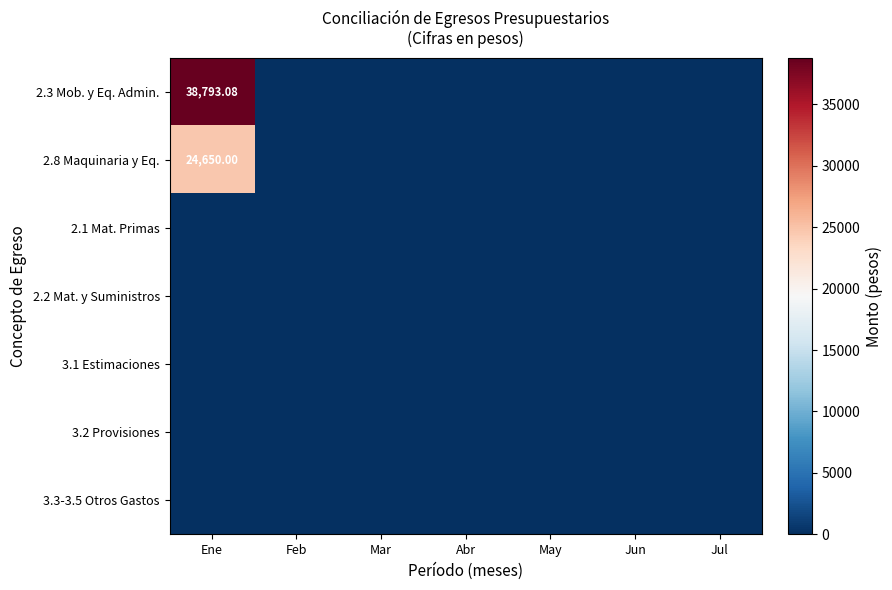

The value of 2.3 Mob. y Eq. Admin. at Jun is 18088.3. True or false?

False